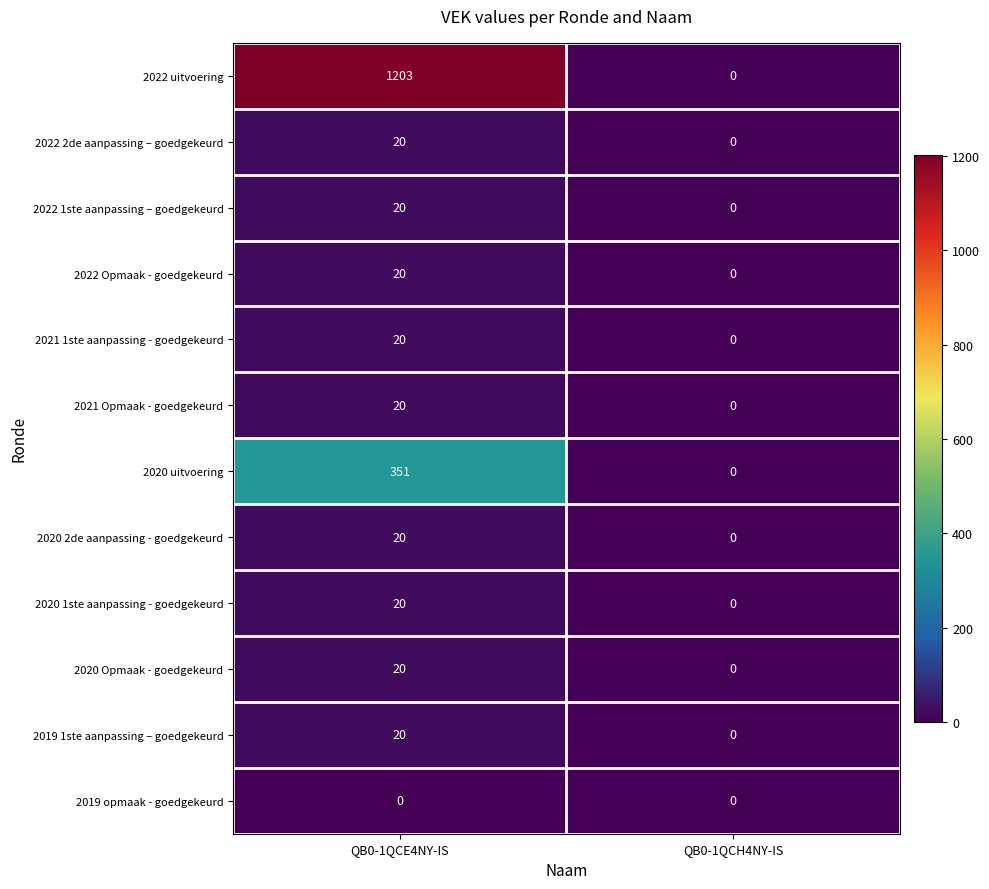

At which category is the sum across all series the highest?

QB0-1QCE4NY-IS